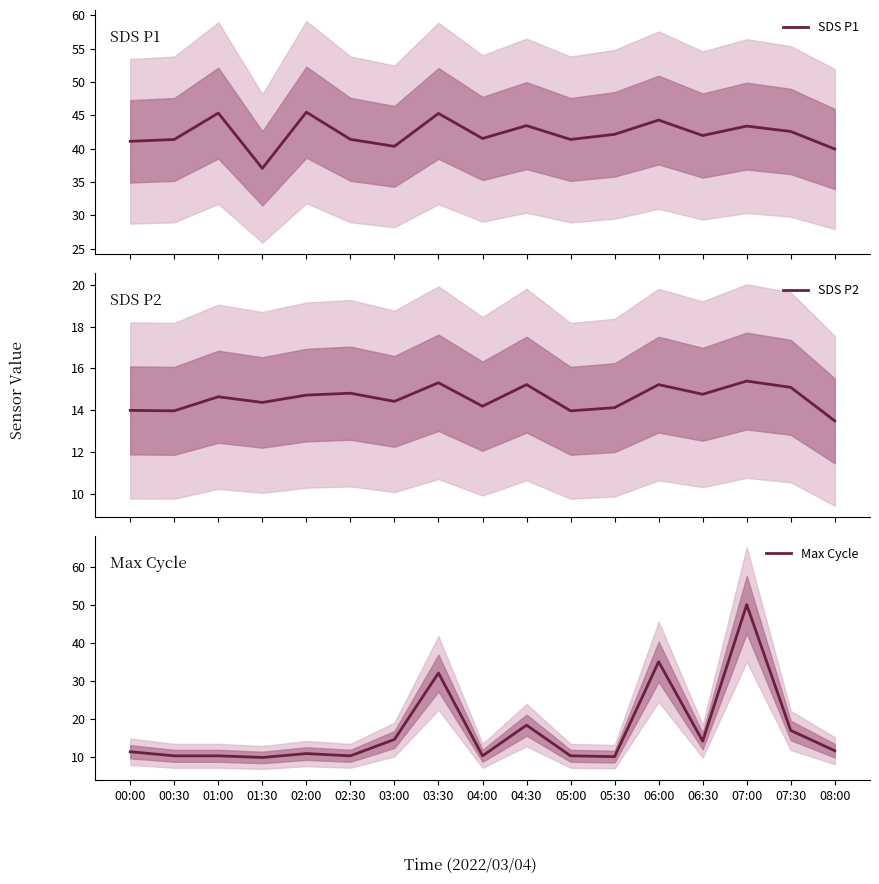

What is the smallest value displayed?

10.0